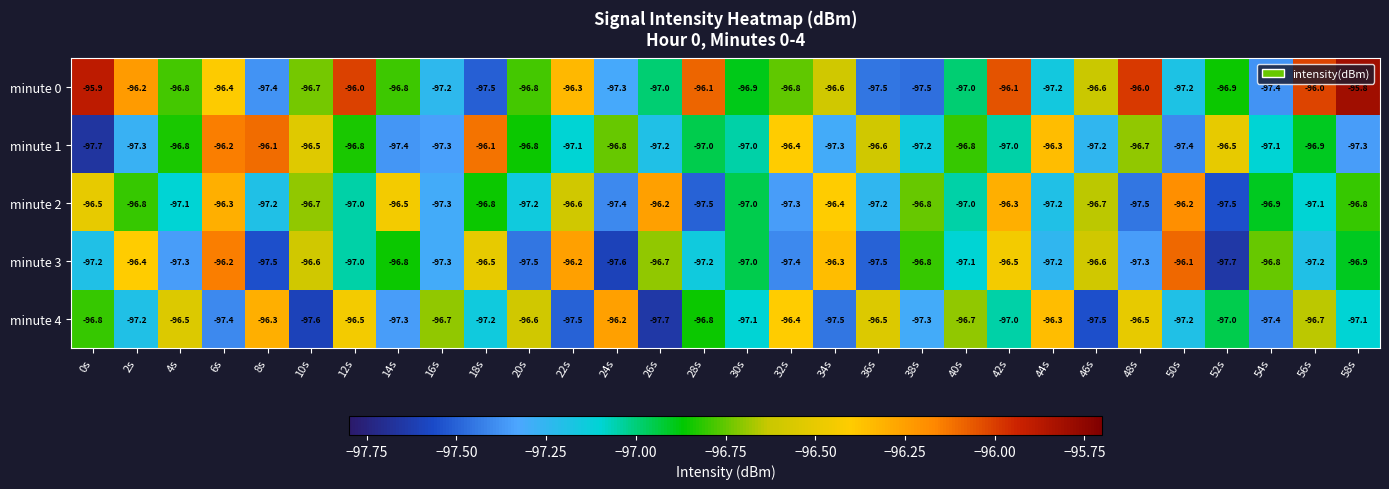

What is the total value across all series at 58s?

-483.9